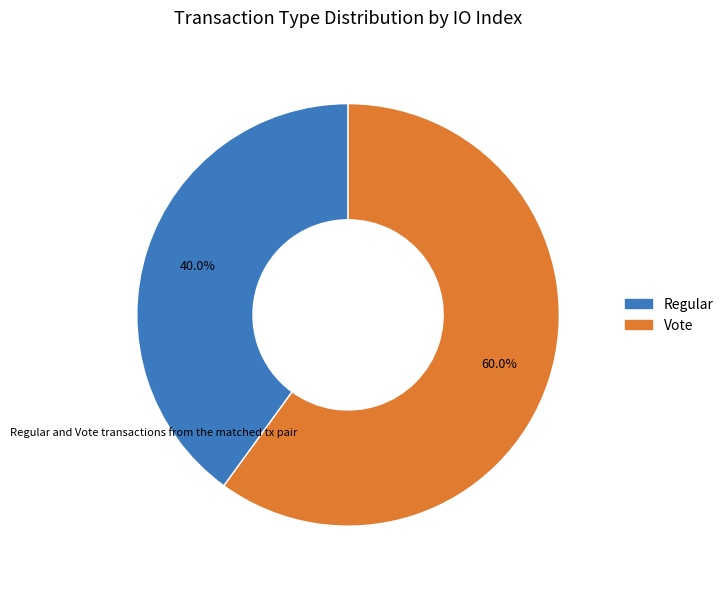

Is it true that Vote is 48% of the pie?

False